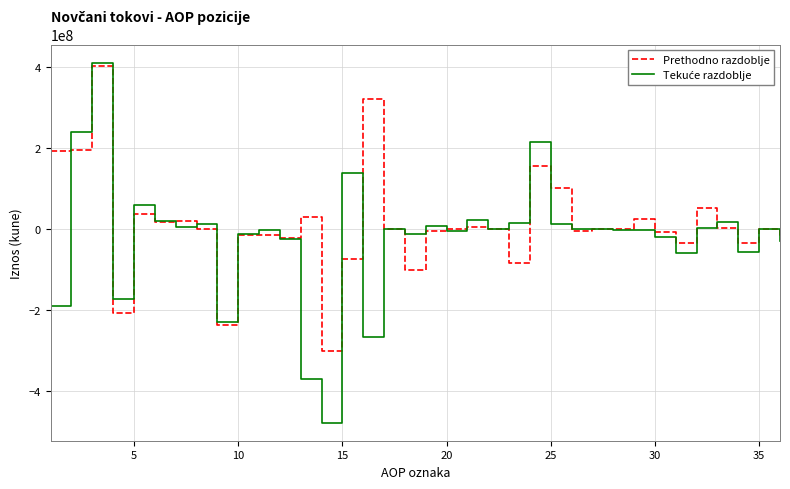

What is the minimum value for Prethodno razdoblje?

-301176948